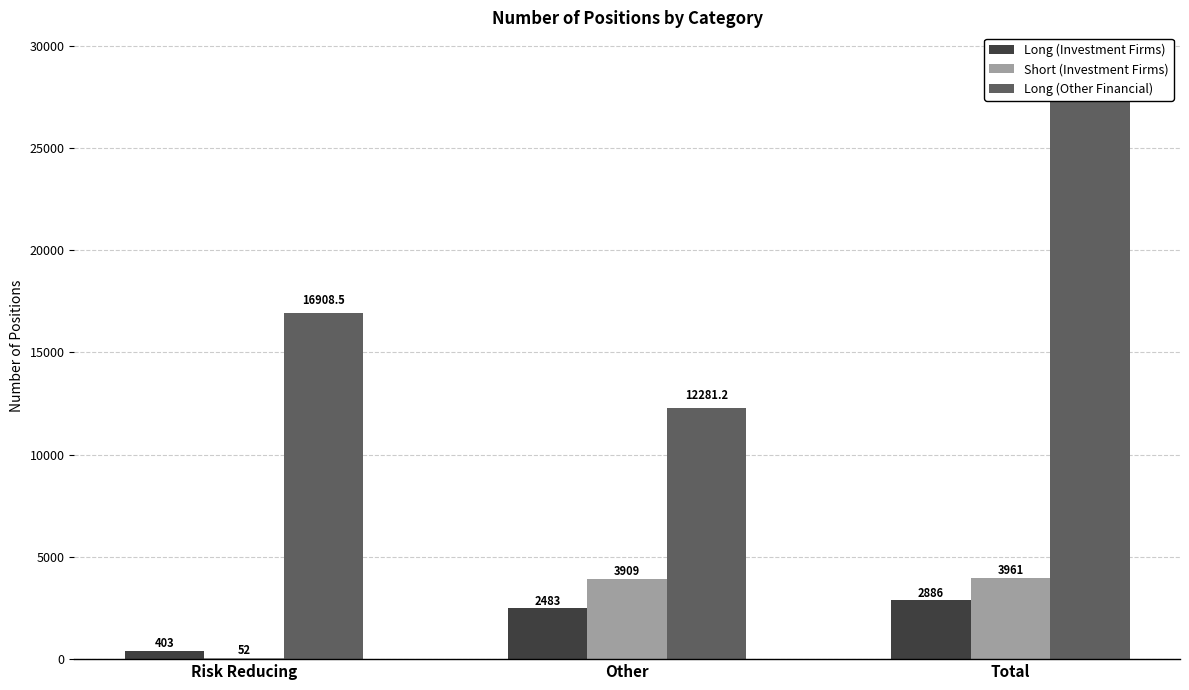

What is the value of the Short (Investment Firms) bar at the 1st from the left?

52.0